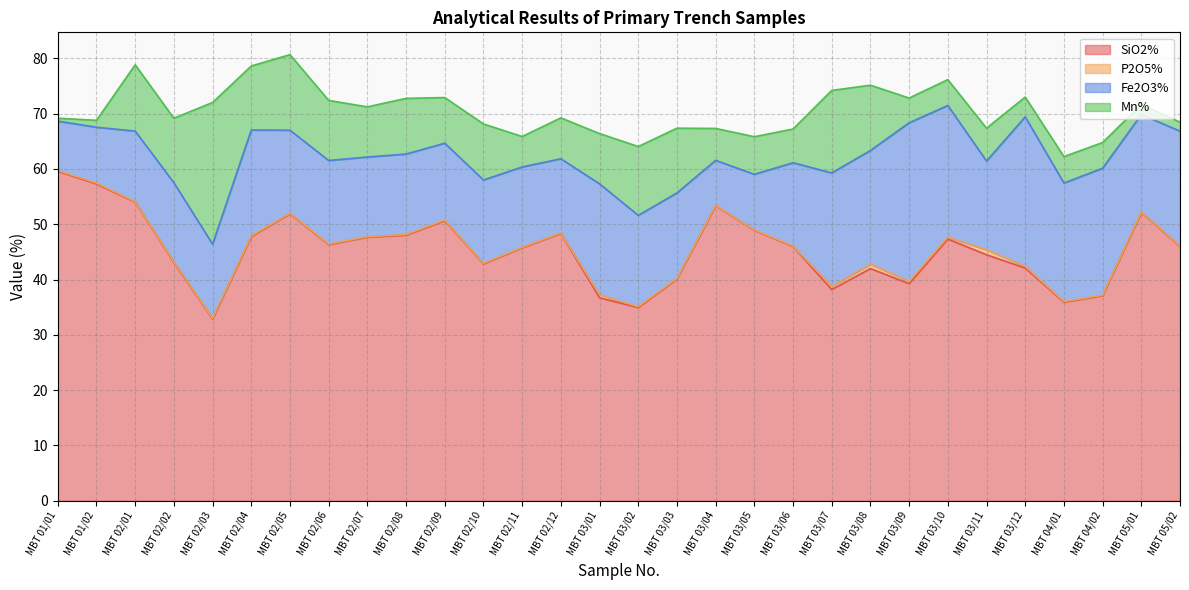

What is the value of the P2O5% point at the 27th from the left?

0.1